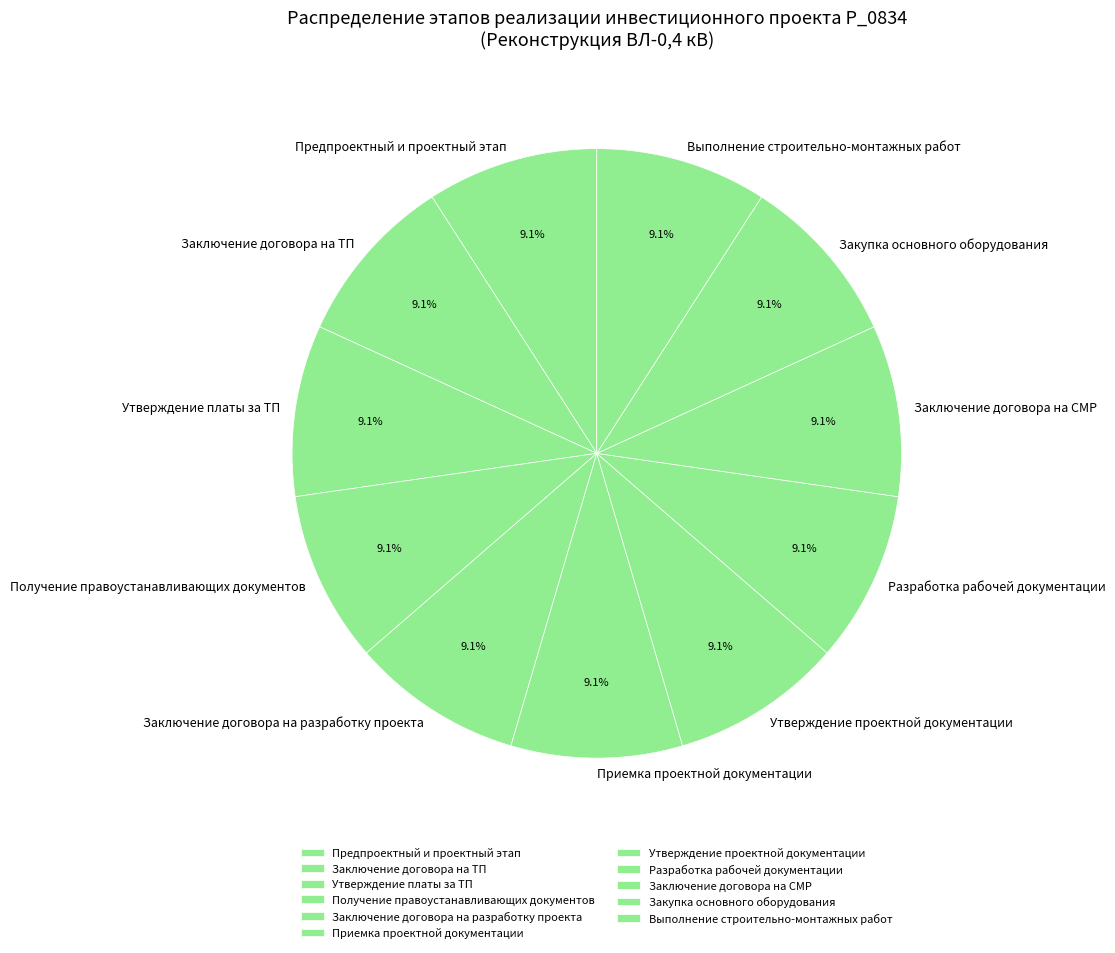

Approximately how many times larger is the value at Выполнение строительно-монтажных работ compared to Заключение договора на СМР?

1.0